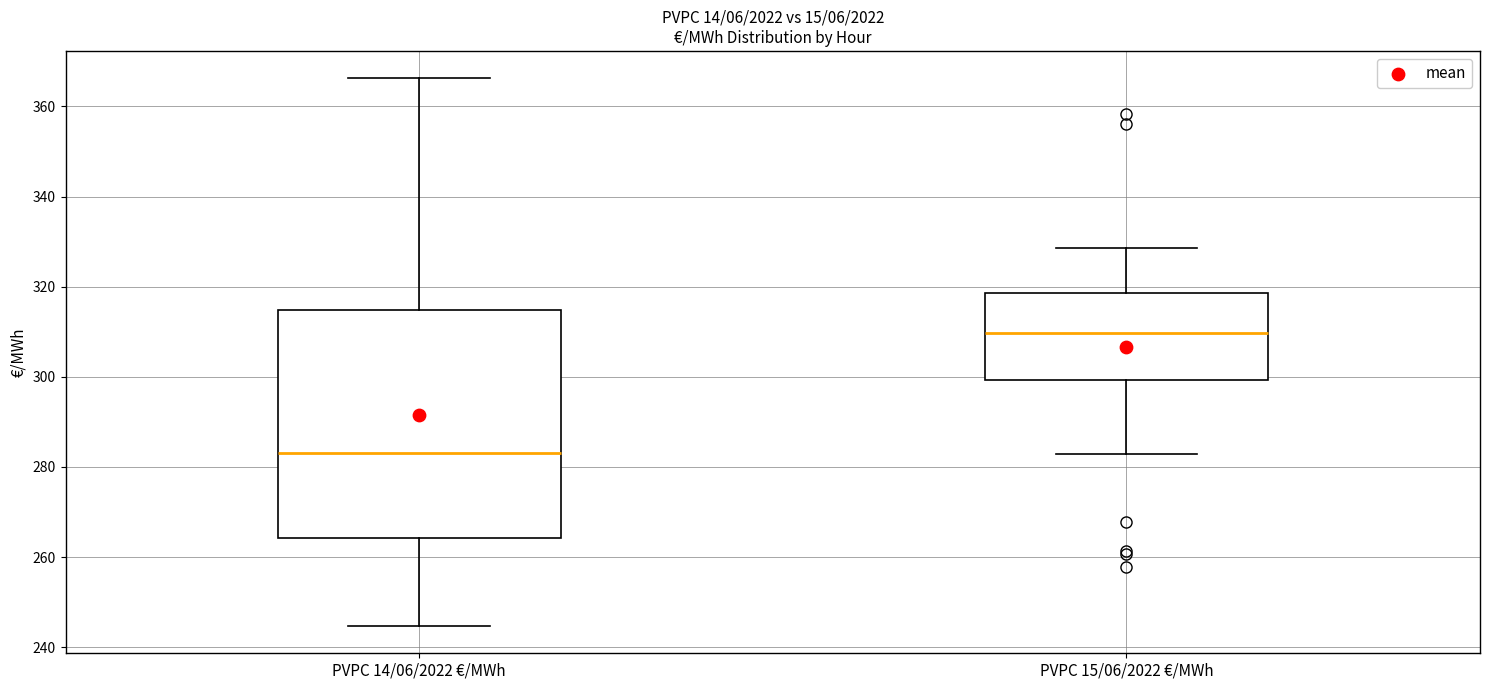

Reading left to right, transcribe this box plot: for each box, give where its median line is, the range the box spans, and where its two whiskers end, as read against the y-axis. The values are not printed on the chart, so give them approximately, as read against the axis.

PVPC 14/06/2022 €/MWh: median 284, box 264 to 314, whiskers 244 to 366
PVPC 15/06/2022 €/MWh: median 310, box 300 to 318, whiskers 282 to 328